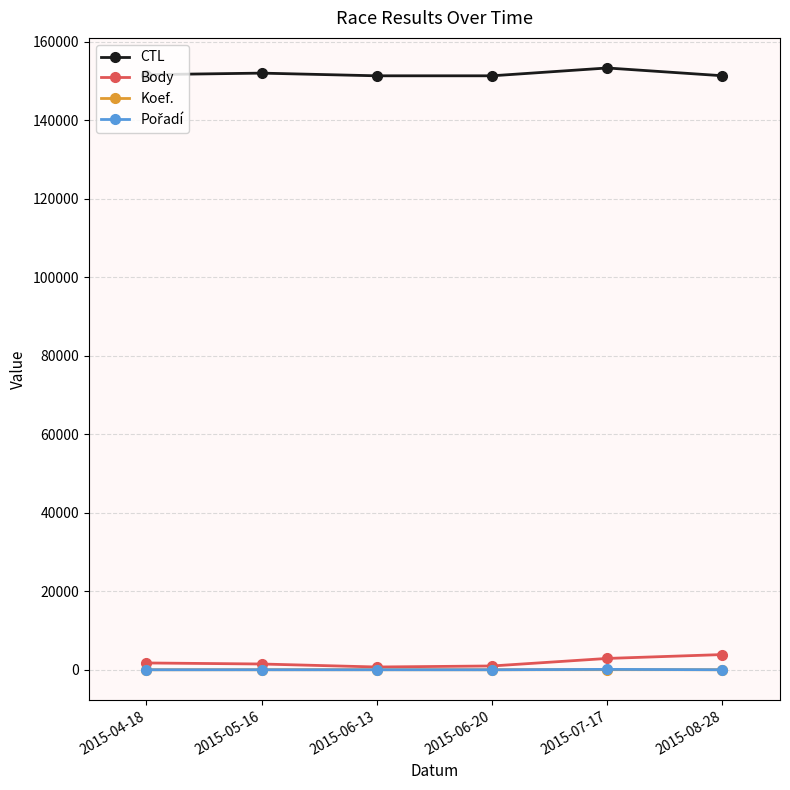

True or false: Koef. and CTL intersect in this chart.

False